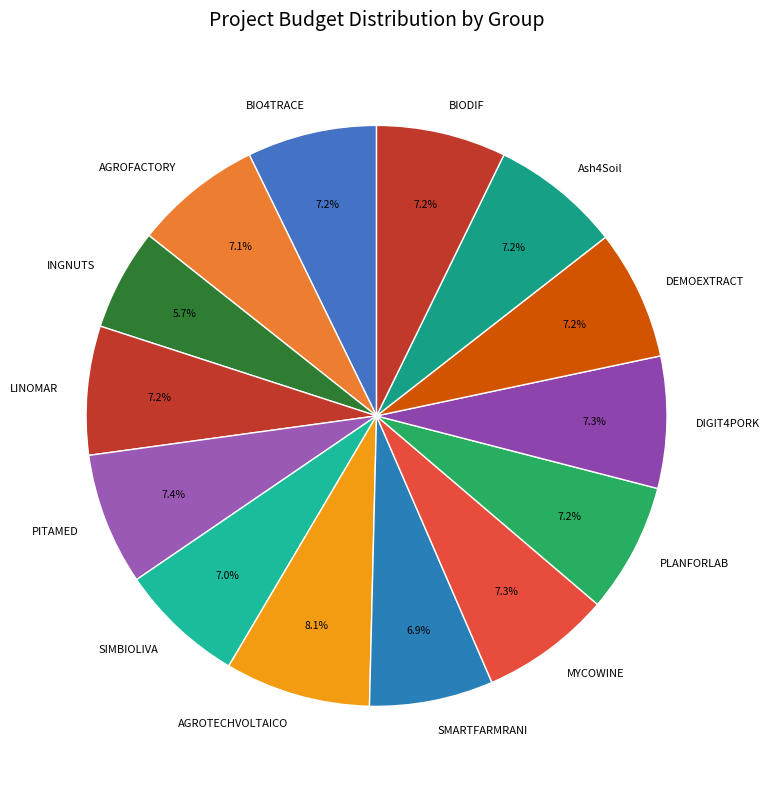

Is it true that PLANFORLAB is 7% of the pie?

True